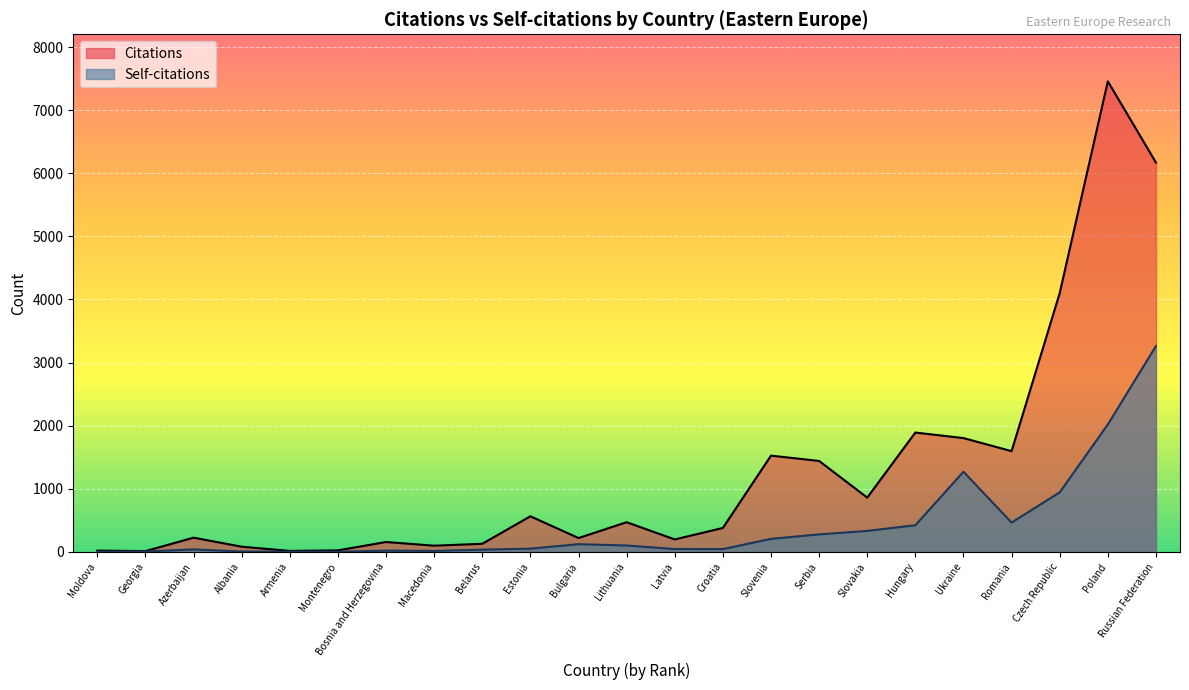

What value does the Citations series have at Romania?

1596